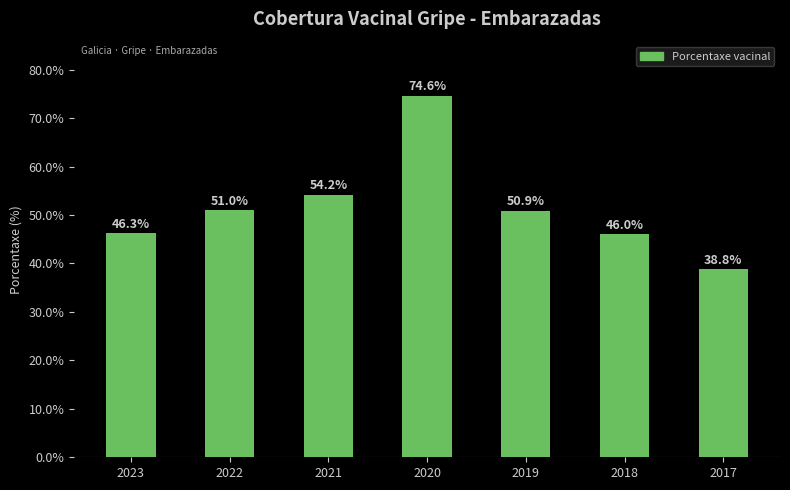

What is the average value?

51.7